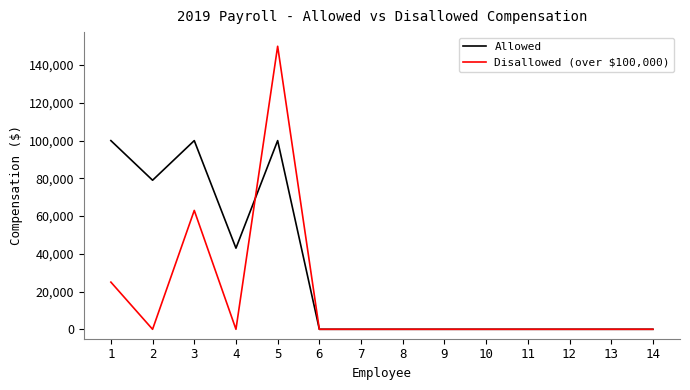

Is it true that Disallowed (over $100,000) equals 0 at 12?

True